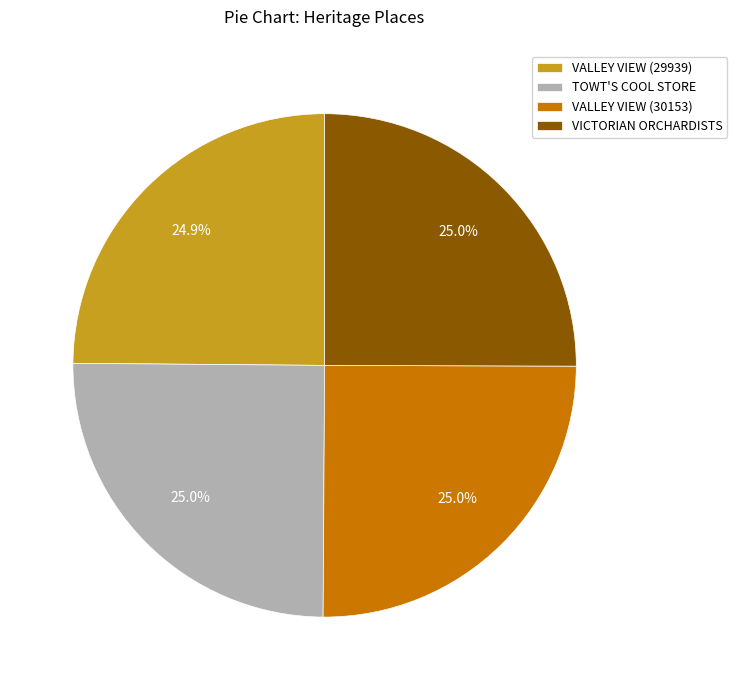

Does any single category account for the majority?

No